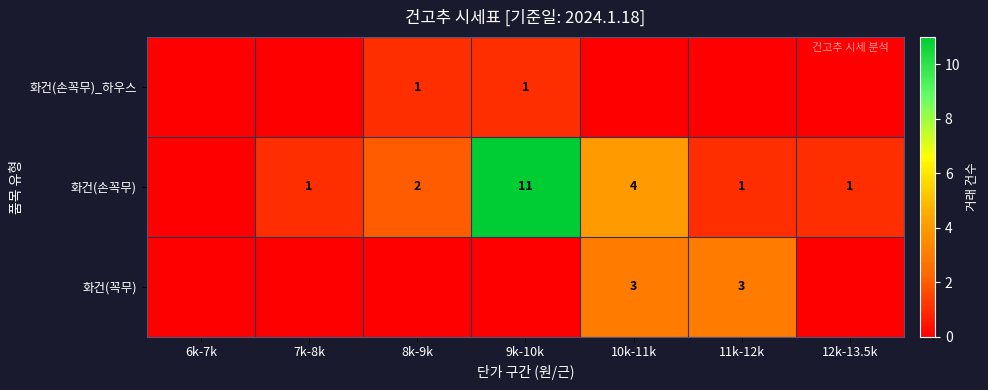

The 화건(손꼭무) series shows 1 at 12k-13.5k. True or false?

True